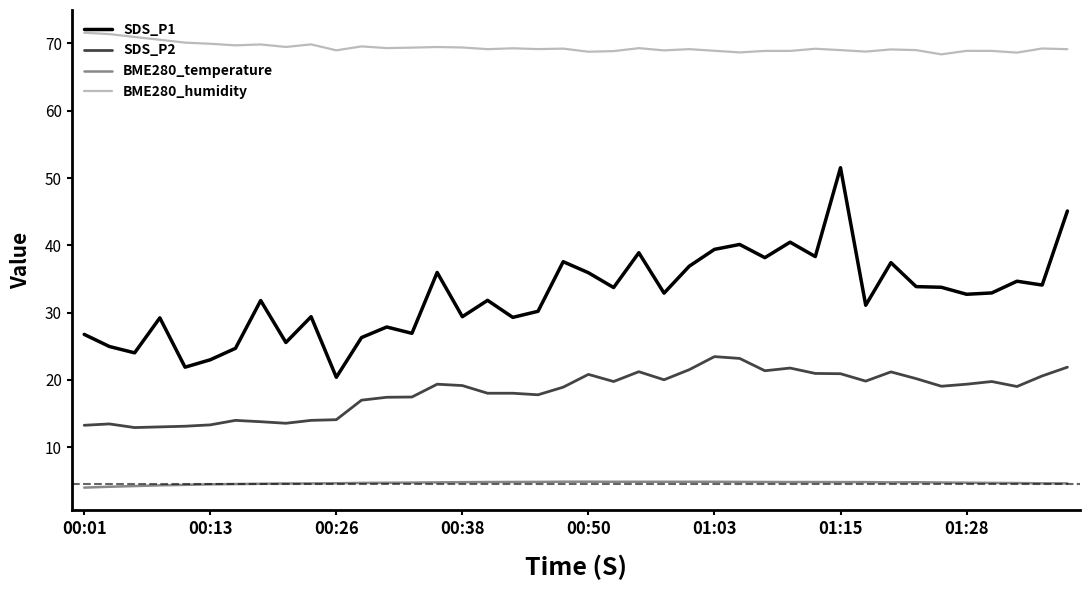

What is the difference between the maximum and minimum values in the SDS_P1 series?

31.1